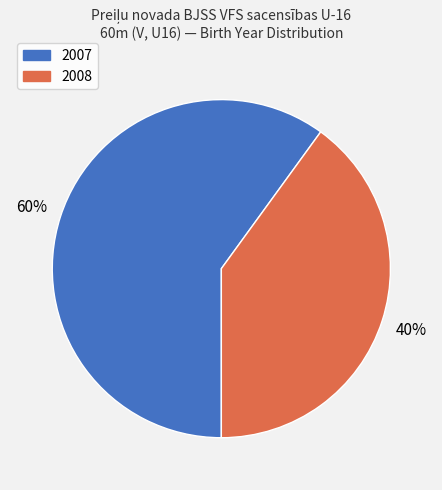

Is the sum of 2007 and 2008 greater than half?

Yes